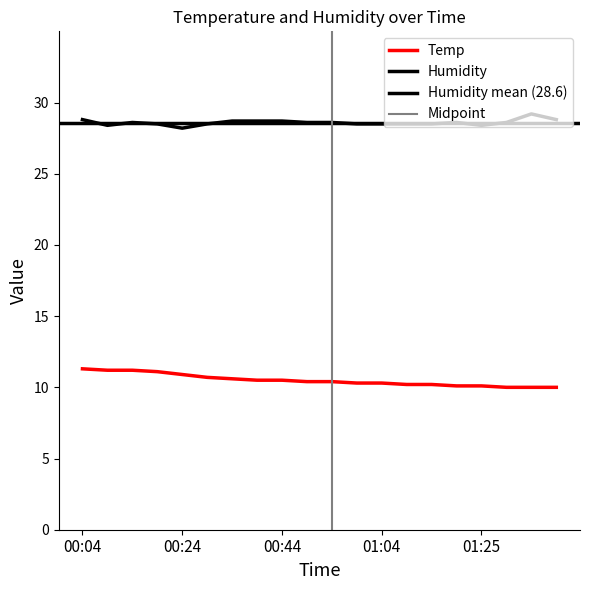

At which category is the sum across all series the highest?

00:04